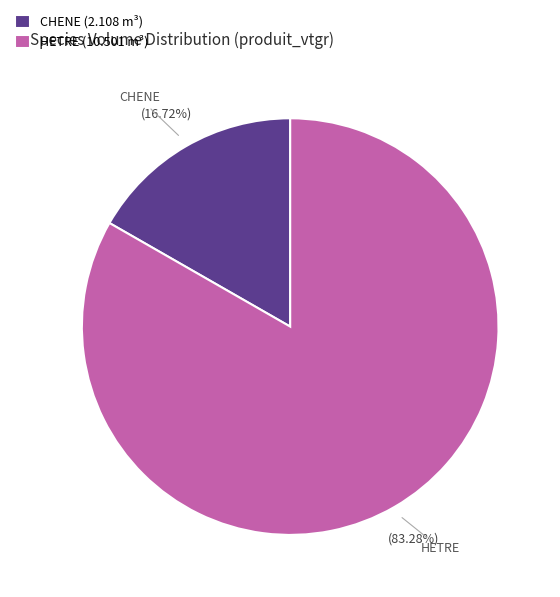

Which category has the biggest portion of the pie?

HETRE (10.501 m³)